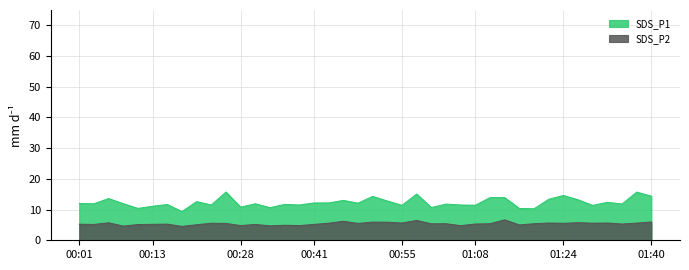

What is the label of the 10th point from the right?

01:15